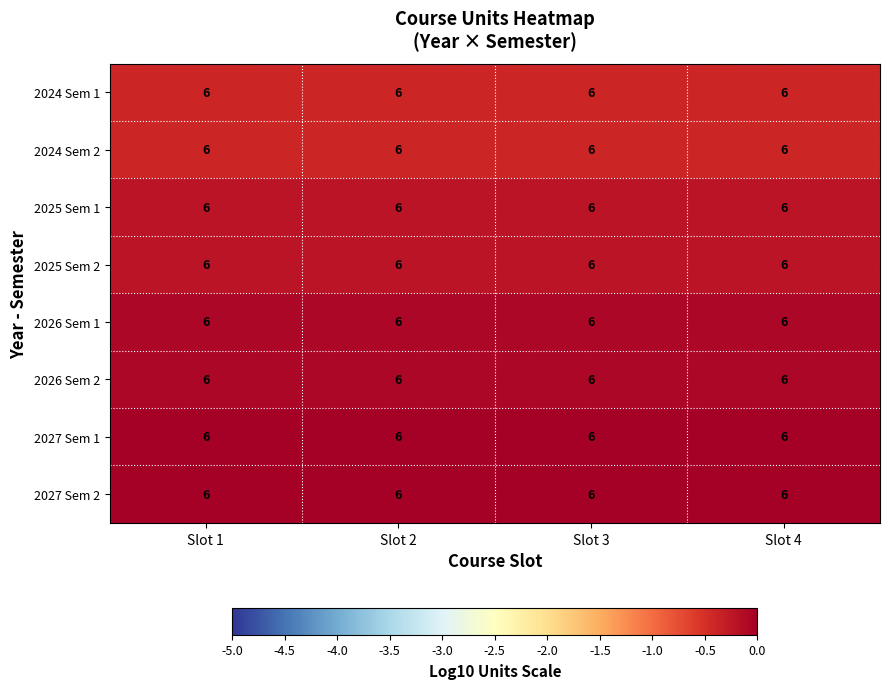

What is the smallest value displayed?

-0.4